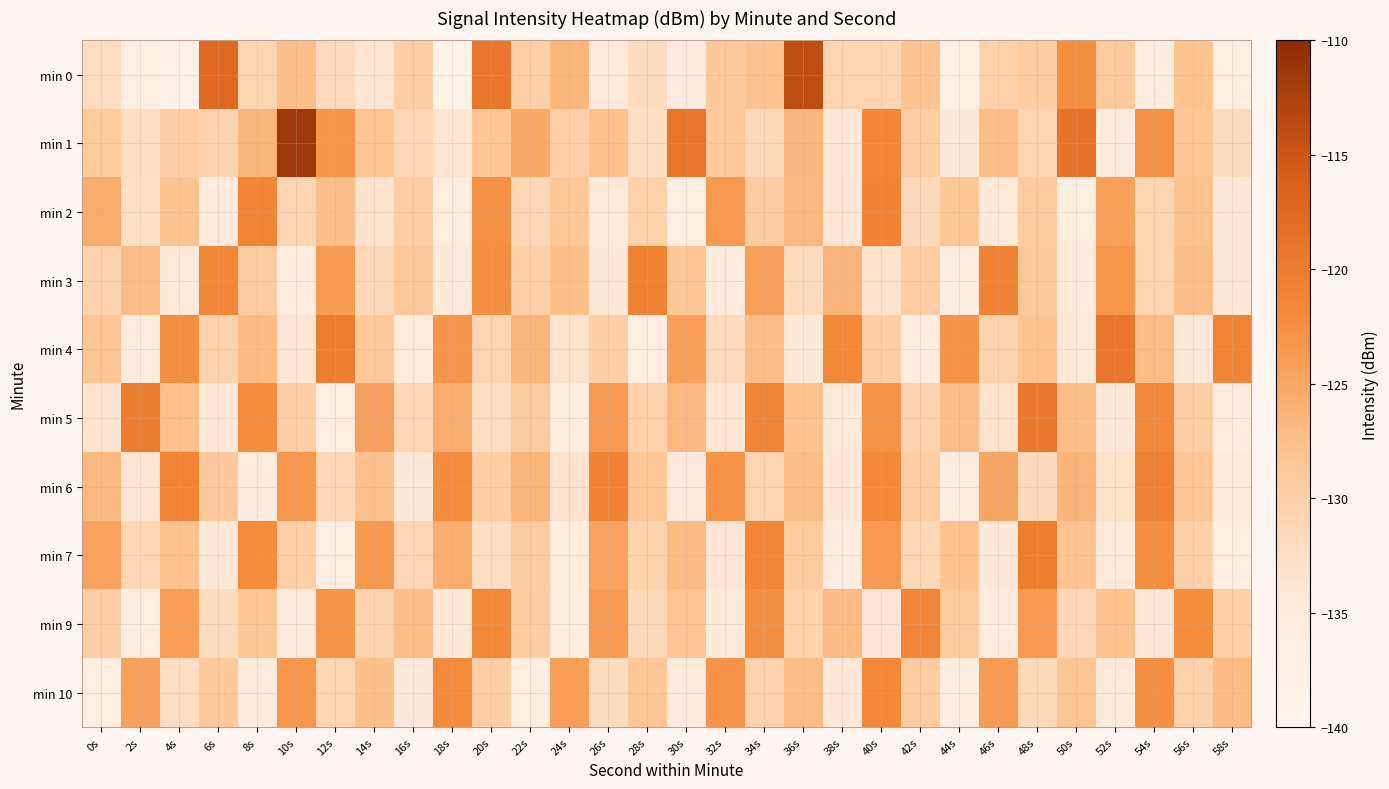

Reading left to right, transcribe all the data shown in this chart.

min 0: 0s=-132.0	2s=-136.8	4s=-138.6	6s=-117.5	8s=-130.8	10s=-127.6	12s=-131.7	14s=-133.5	16s=-129.7	18s=-139.2	20s=-119.6	22s=-130.0	24s=-126.6	26s=-134.8	28s=-131.8	30s=-135.5	32s=-128.9	34s=-127.9	36s=-113.9	38s=-130.8	40s=-130.9	42s=-128.1	44s=-137.3	46s=-130.2	48s=-129.4	50s=-122.4	52s=-129.1	54s=-136.3	56s=-128.1	58s=-136.8
min 1: 0s=-129.0	2s=-132.0	4s=-129.7	6s=-130.6	8s=-126.5	10s=-111.5	12s=-123.1	14s=-128.2	16s=-131.3	18s=-133.5	20s=-128.5	22s=-125.3	24s=-130.1	26s=-127.8	28s=-132.4	30s=-119.2	32s=-128.9	34s=-131.5	36s=-126.7	38s=-133.8	40s=-121.4	42s=-129.6	44s=-134.2	46s=-127.3	48s=-130.8	50s=-118.9	52s=-135.6	54s=-122.7	56s=-128.4	58s=-131.9
min 2: 0s=-125.4	2s=-132.8	4s=-128.1	6s=-135.6	8s=-121.3	10s=-130.9	12s=-127.5	14s=-133.2	16s=-129.8	18s=-136.4	20s=-122.7	22s=-131.0	24s=-128.6	26s=-134.9	28s=-130.2	30s=-137.1	32s=-123.5	34s=-129.4	36s=-126.8	38s=-133.7	40s=-120.9	42s=-131.6	44s=-128.3	46s=-135.0	48s=-129.1	50s=-136.8	52s=-124.2	54s=-130.7	56s=-127.9	58s=-134.3
min 3: 0s=-130.5	2s=-127.2	4s=-134.8	6s=-121.6	8s=-129.3	10s=-136.0	12s=-123.9	14s=-131.4	16s=-128.7	18s=-135.2	20s=-122.4	22s=-130.1	24s=-127.6	26s=-133.9	28s=-120.8	30s=-128.5	32s=-135.7	34s=-124.3	36s=-131.8	38s=-126.4	40s=-133.1	42s=-129.7	44s=-136.3	46s=-121.0	48s=-128.8	50s=-135.5	52s=-123.2	54s=-130.9	56s=-127.4	58s=-134.6
min 4: 0s=-128.2	2s=-135.9	4s=-122.5	6s=-130.3	8s=-127.0	10s=-133.7	12s=-120.2	14s=-128.8	16s=-135.4	18s=-123.1	20s=-130.8	22s=-126.5	24s=-133.2	26s=-129.9	28s=-136.5	30s=-124.0	32s=-131.7	34s=-127.3	36s=-134.0	38s=-121.8	40s=-129.5	42s=-136.1	44s=-122.8	46s=-130.5	48s=-128.1	50s=-134.8	52s=-119.5	54s=-127.2	56s=-133.9	58s=-121.3
min 5: 0s=-133.4	2s=-120.1	4s=-127.8	6s=-134.5	8s=-122.2	10s=-129.9	12s=-136.6	14s=-124.3	16s=-131.0	18s=-125.7	20s=-132.4	22s=-129.1	24s=-135.8	26s=-123.5	28s=-130.2	30s=-126.9	32s=-133.6	34s=-121.3	36s=-128.0	38s=-134.7	40s=-122.9	42s=-130.6	44s=-127.3	46s=-133.0	48s=-119.7	50s=-127.4	52s=-134.1	54s=-121.8	56s=-129.5	58s=-136.2
min 6: 0s=-126.8	2s=-133.5	4s=-121.2	6s=-128.9	8s=-135.6	10s=-123.3	12s=-131.0	14s=-127.7	16s=-134.4	18s=-122.1	20s=-129.8	22s=-126.5	24s=-133.2	26s=-120.9	28s=-128.6	30s=-135.3	32s=-123.0	34s=-130.7	36s=-127.4	38s=-134.1	40s=-121.8	42s=-129.5	44s=-136.2	46s=-124.9	48s=-131.6	50s=-126.3	52s=-133.0	54s=-120.7	56s=-128.4	58s=-135.1
min 7: 0s=-124.5	2s=-131.2	4s=-127.9	6s=-134.6	8s=-122.3	10s=-130.0	12s=-136.7	14s=-123.4	16s=-131.1	18s=-125.8	20s=-132.5	22s=-129.2	24s=-135.9	26s=-124.6	28s=-130.3	30s=-127.0	32s=-133.7	34s=-121.4	36s=-129.1	38s=-135.8	40s=-123.5	42s=-131.2	44s=-127.9	46s=-134.6	48s=-120.3	50s=-128.0	52s=-134.7	54s=-122.4	56s=-130.1	58s=-136.8
min 9: 0s=-129.7	2s=-136.4	4s=-124.1	6s=-131.8	8s=-128.5	10s=-135.2	12s=-122.9	14s=-130.6	16s=-127.3	18s=-134.0	20s=-121.7	22s=-129.4	24s=-136.1	26s=-123.8	28s=-131.5	30s=-128.2	32s=-134.9	34s=-122.6	36s=-130.3	38s=-127.0	40s=-133.7	42s=-121.4	44s=-129.1	46s=-135.8	48s=-123.5	50s=-131.2	52s=-127.9	54s=-134.6	56s=-122.3	58s=-130.0
min 10: 0s=-136.7	2s=-124.4	4s=-132.1	6s=-128.8	8s=-135.5	10s=-123.2	12s=-130.9	14s=-127.6	16s=-134.3	18s=-122.0	20s=-129.7	22s=-136.4	24s=-124.1	26s=-131.8	28s=-128.5	30s=-135.2	32s=-122.9	34s=-130.6	36s=-127.3	38s=-134.0	40s=-121.7	42s=-129.4	44s=-136.1	46s=-123.8	48s=-131.5	50s=-128.2	52s=-134.9	54s=-122.6	56s=-130.3	58s=-127.0